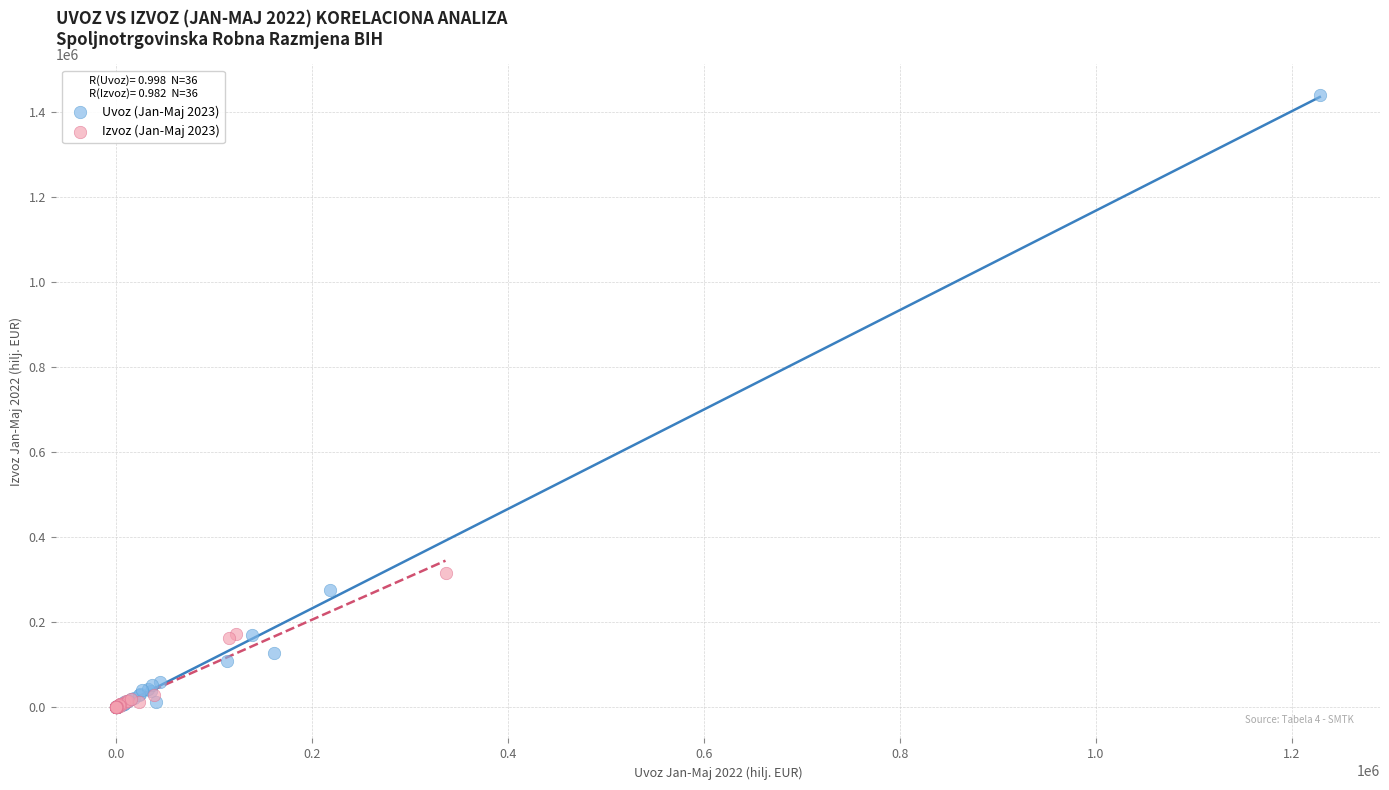

Which series reaches the maximum Y coordinate?

Uvoz (Jan-Maj 2023)